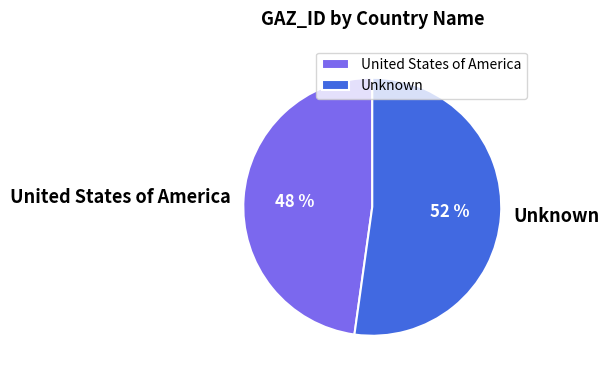

Count the number of slices in the pie.

2